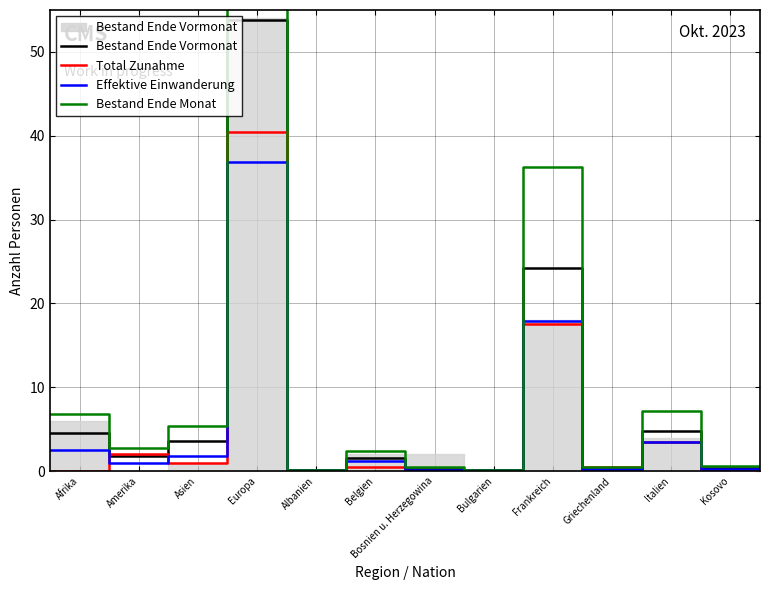

Which series has the widest spread of values?

Bestand Ende Monat